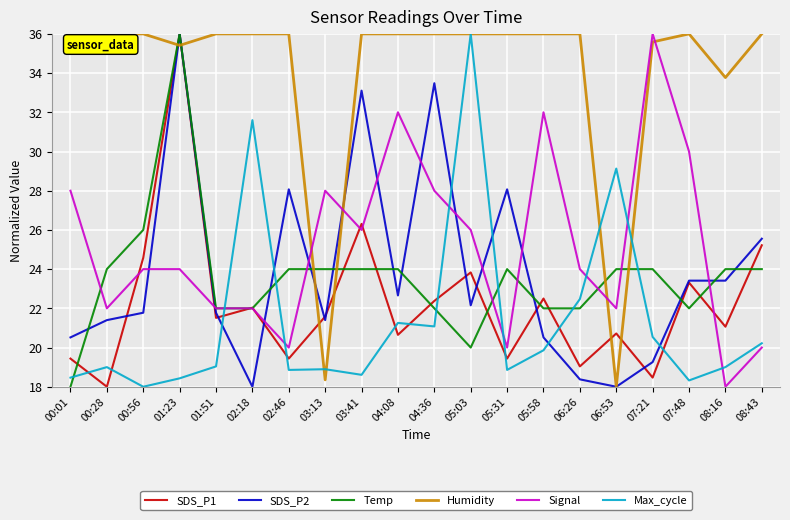

What position from the right is 08:43?

1